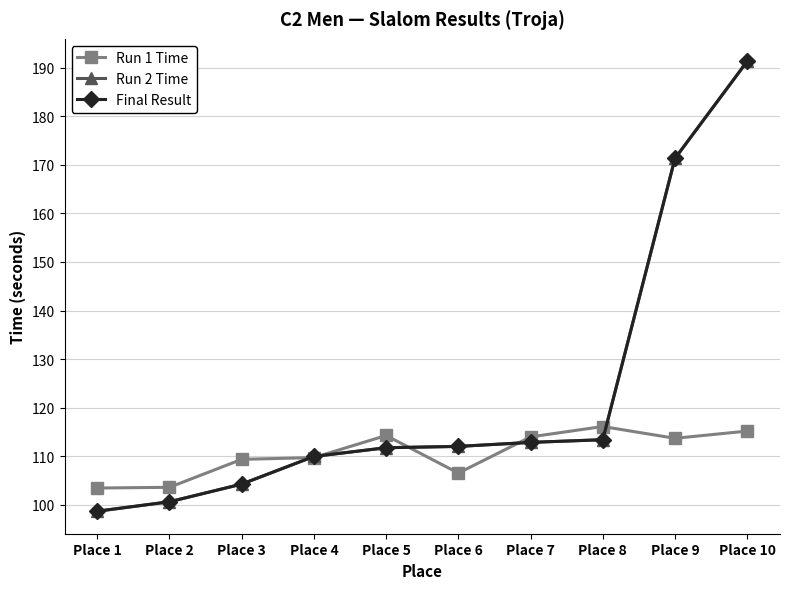

True or false: Run 2 Time and Final Result cross at least once.

False